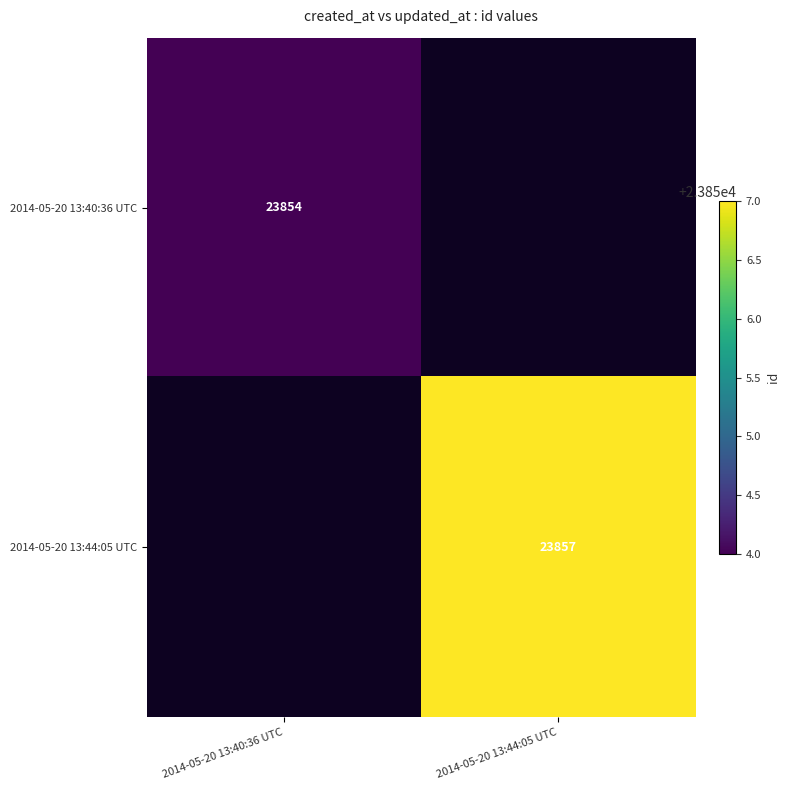

At how many categories does at least one series exceed 23855?

1